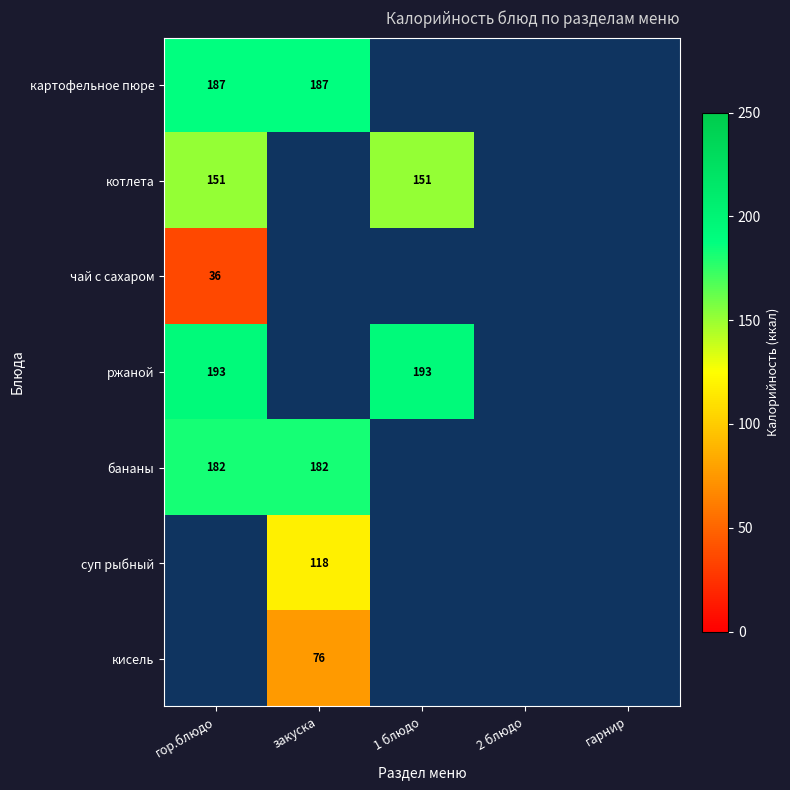

True or false: кисель has a value of 76 at закуска.

True